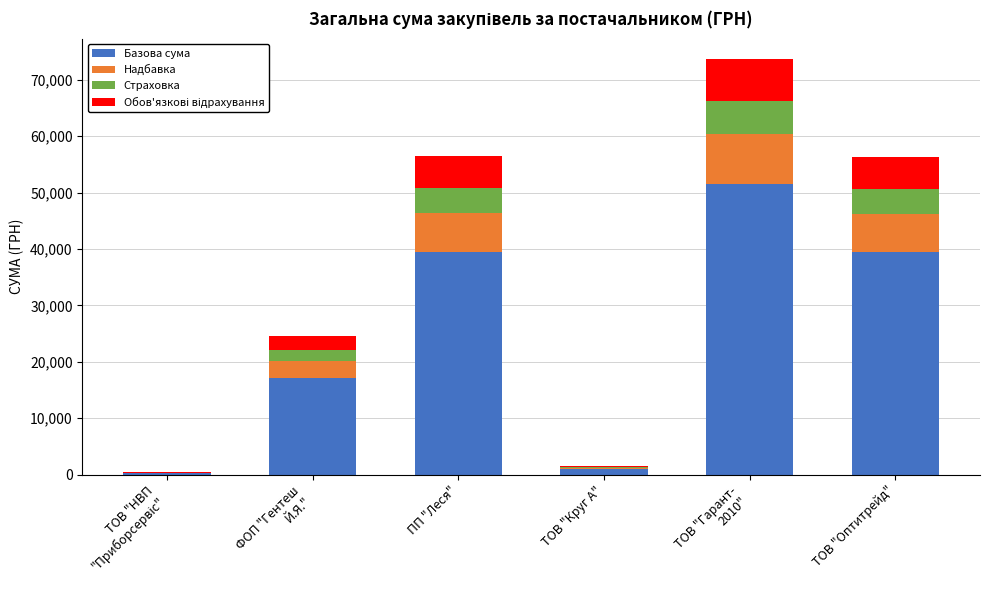

What is the approximate value of Базова сума at ТОВ "Оптитрейд"?

39428.1